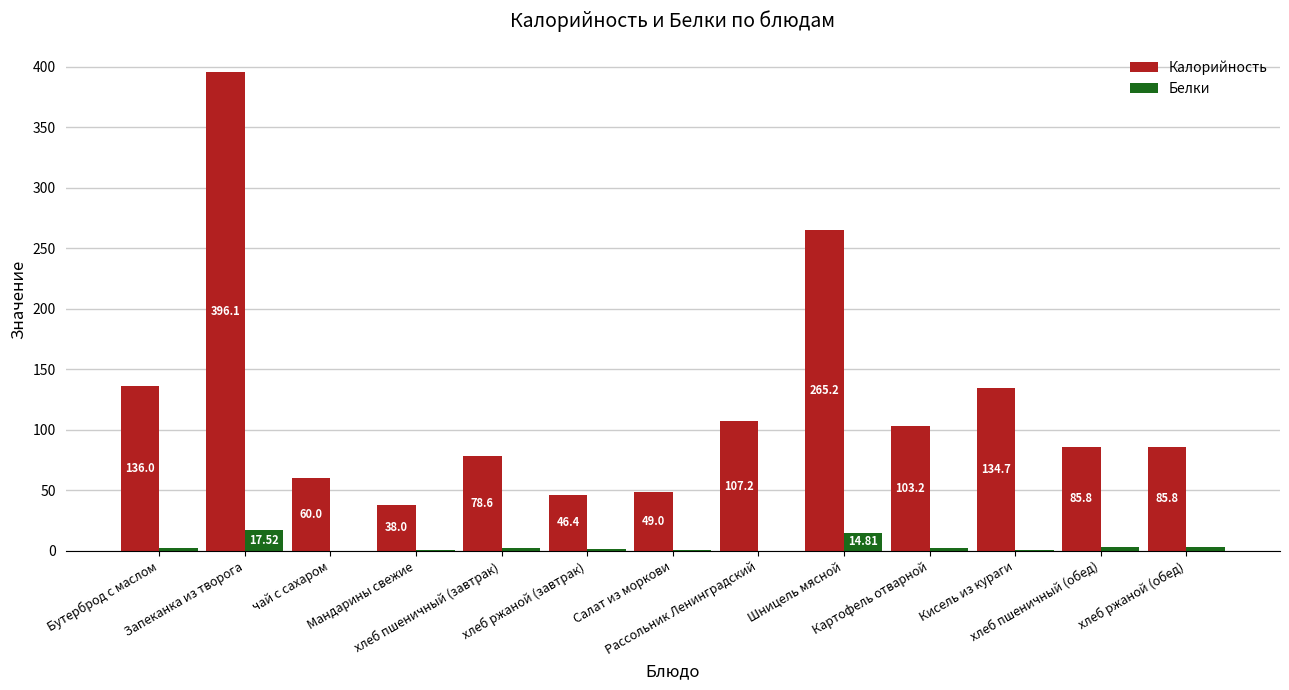

What is the sum of all Белки values?

48.4